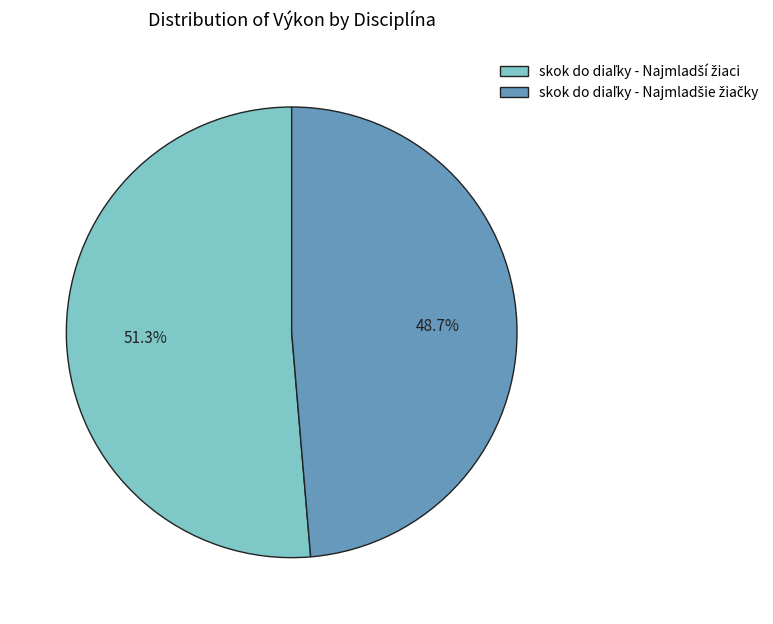

Is there a majority slice in this chart?

Yes